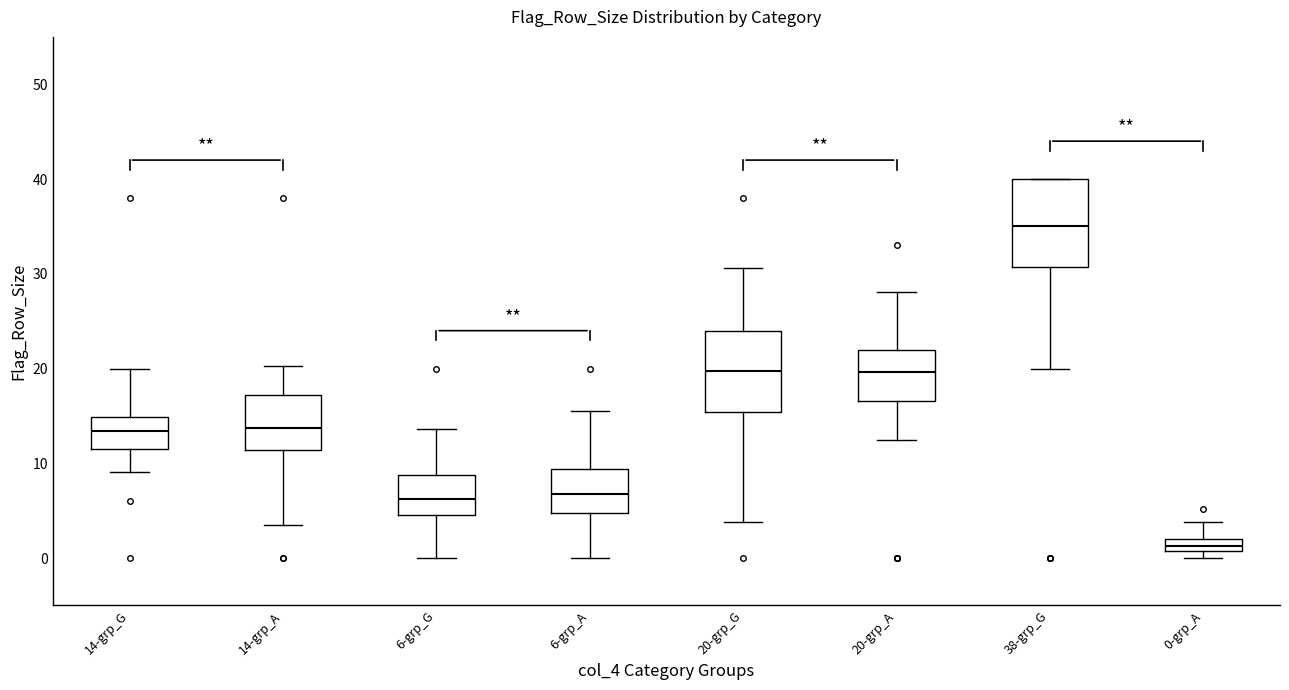

Where is the upper edge of the box for 6-grp_A on the y-axis? The values are not printed on the chart, so give them approximately, as read against the axis.

9